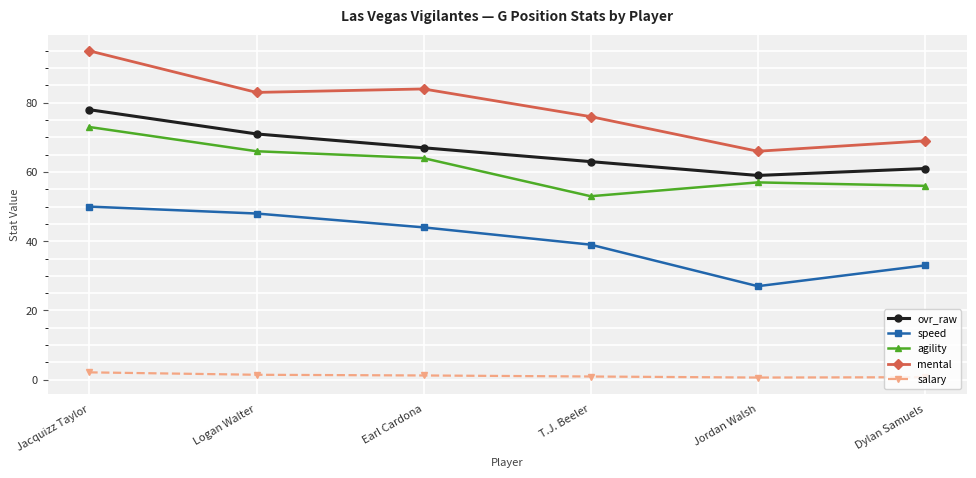

Rank the series by their maximum value, from lowest to highest.

salary, speed, agility, ovr_raw, mental